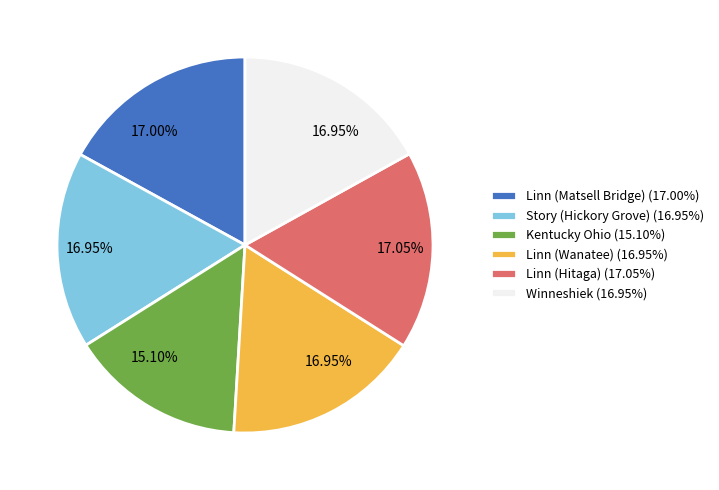

What is the ratio of the value at Linn (Wanatee) (16.95%) to the value at Linn (Matsell Bridge) (17.00%)?

1.0